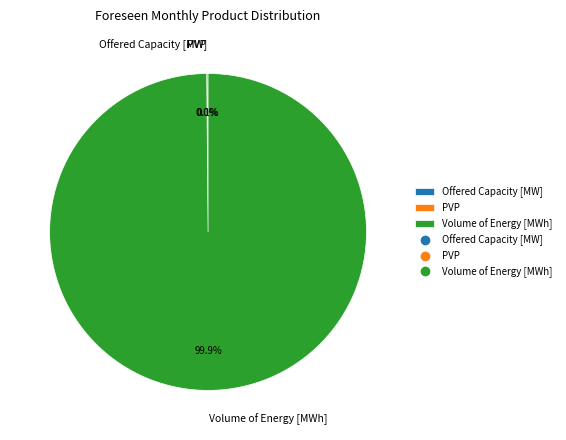

How much of the chart is everything except Volume of Energy [MWh]?

0.1%